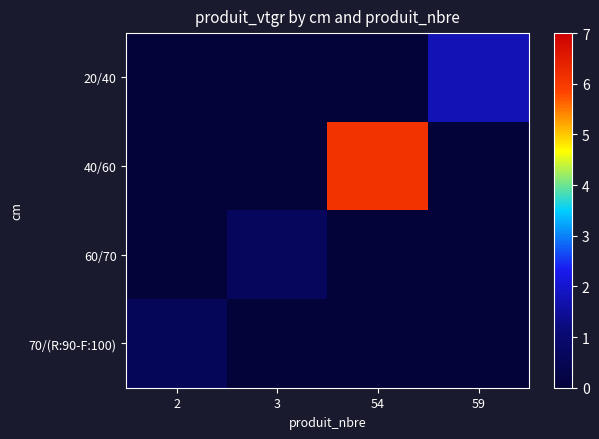

What is the maximum value shown in the chart?

6.1